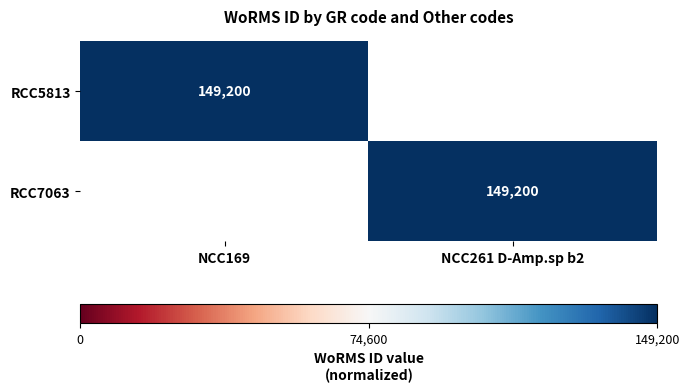

Is it true that RCC5813 equals 149200 at NCC169?

True